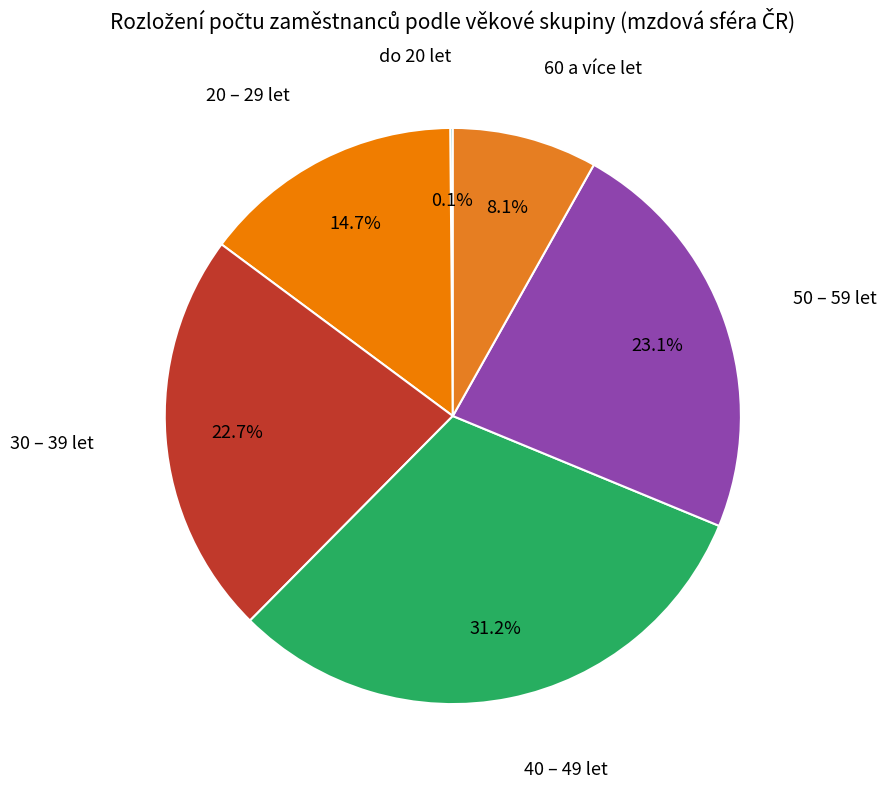

How many segments does this pie chart have?

6